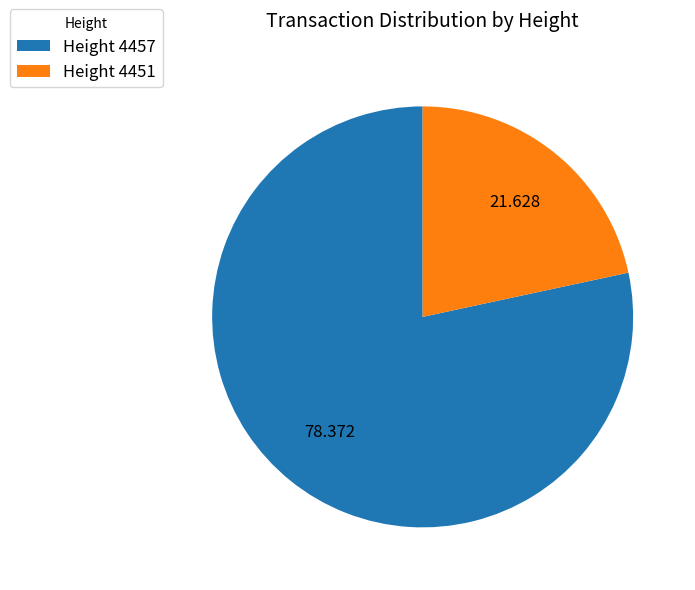

Is there a majority slice in this chart?

Yes